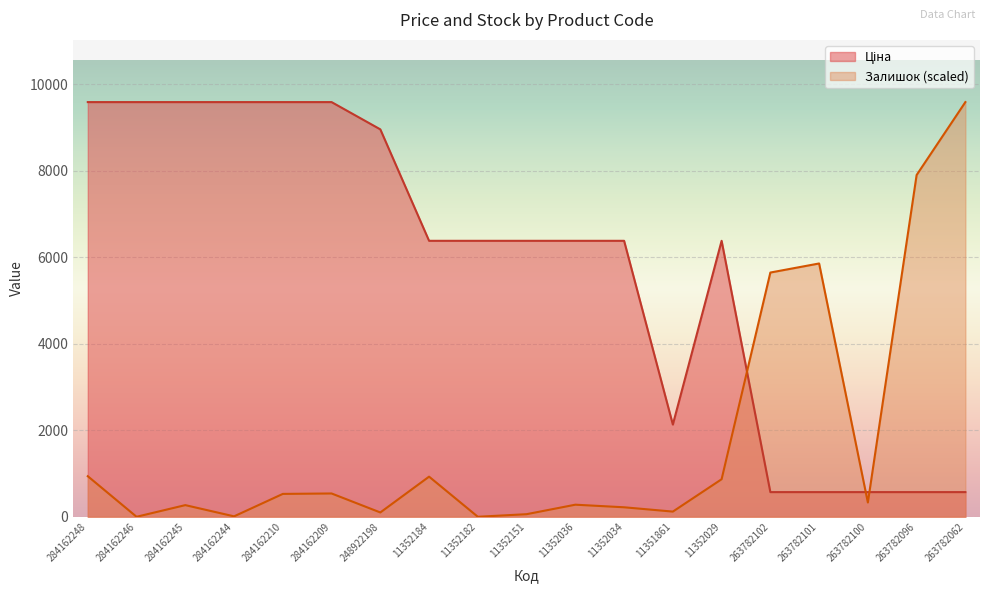

Which series ends up on top after the final intersection of Залишок and Ціна?

Залишок